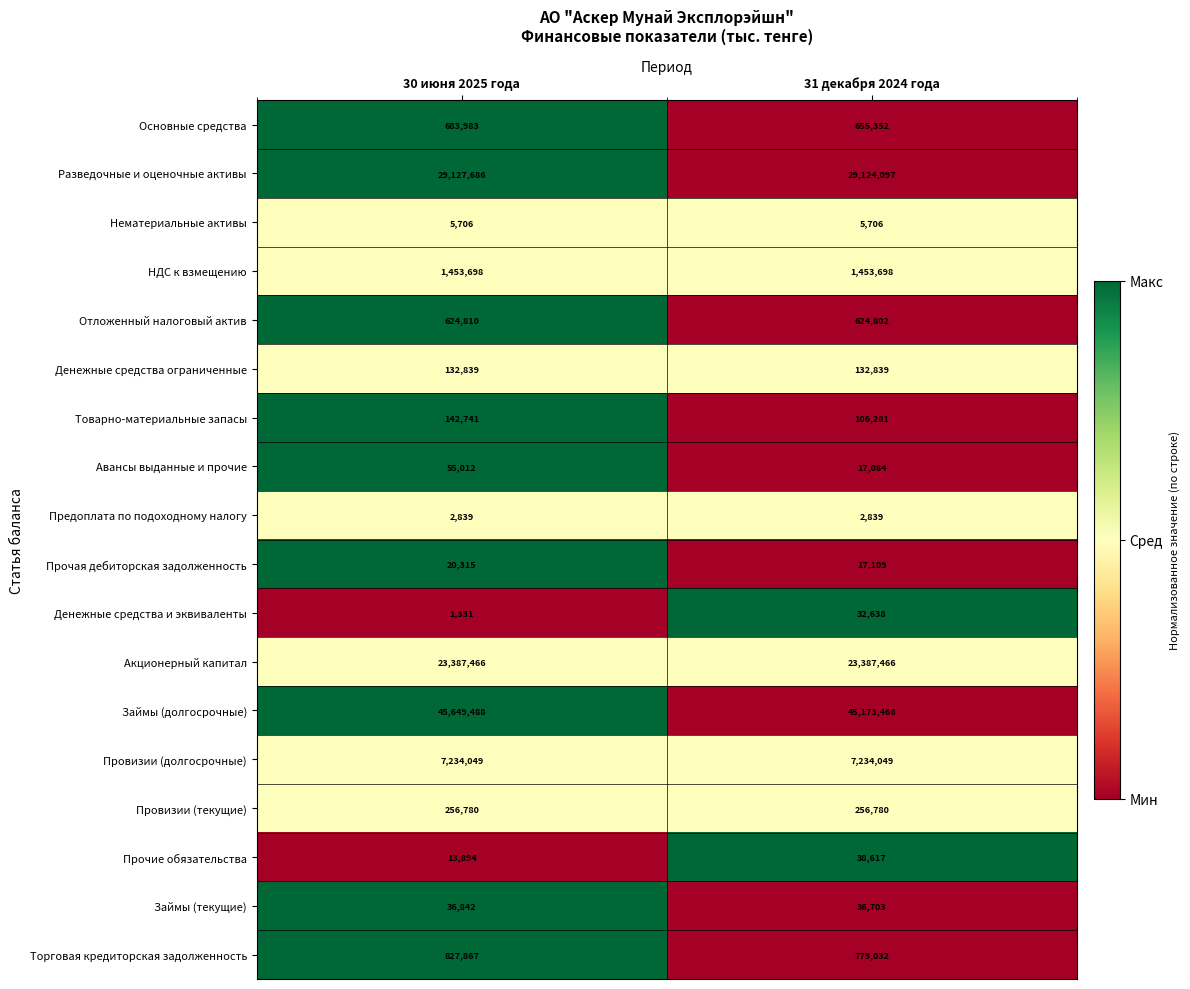

What is the sum of all Денежные средства ограниченные values?

265678